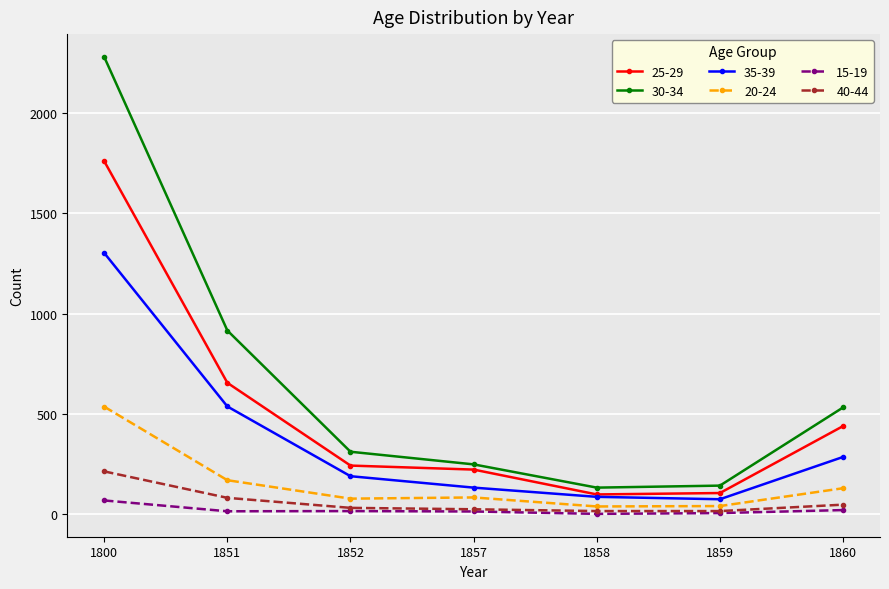

What is the difference between the 25-29 values at 1857 and 1859?

117